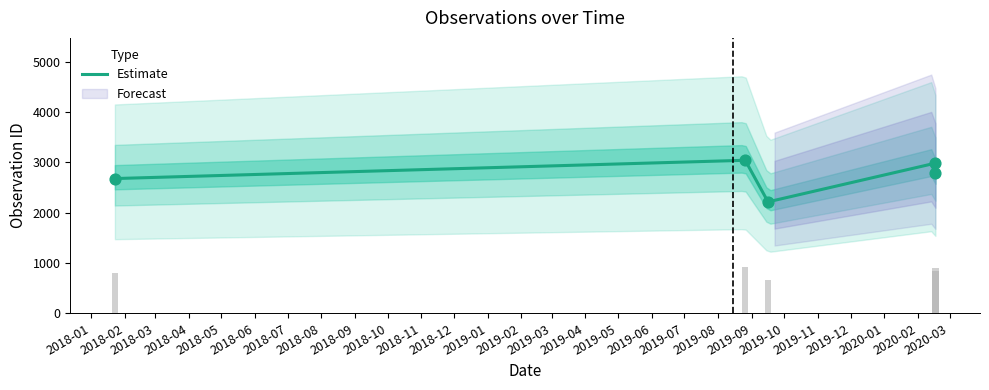

Which has a higher value, 2018-01-23 or 2020-02-17?

2020-02-17